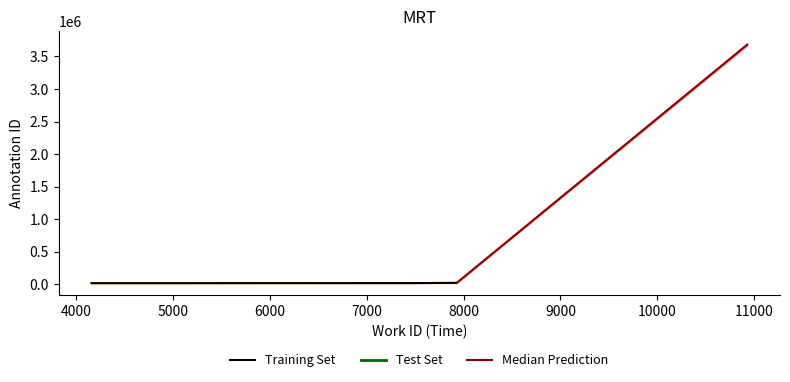

What is the difference between the values at 7464 and 7929_b?

4271